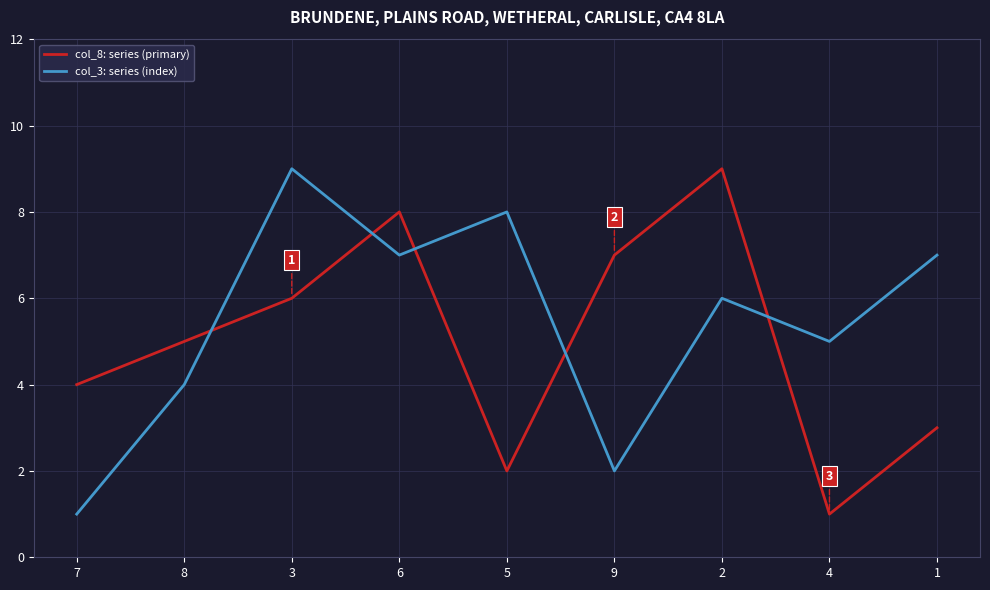

How many lines are shown in the chart?

2